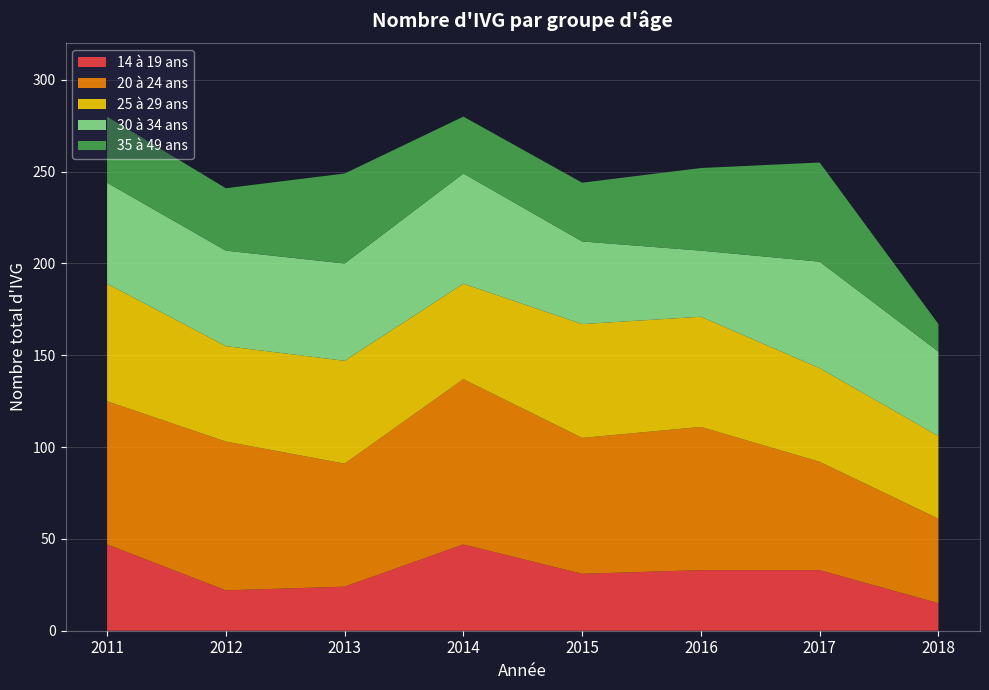

Reading right to left, transcribe all the data shown in this chart.

14 à 19 ans: 15	33	33	31	47	24	22	47
20 à 24 ans: 46	59	78	74	90	67	81	78
25 à 29 ans: 45	51	60	62	52	56	52	64
30 à 34 ans: 46	58	36	45	60	53	52	55
35 à 49 ans: 15	54	45	32	31	49	34	36